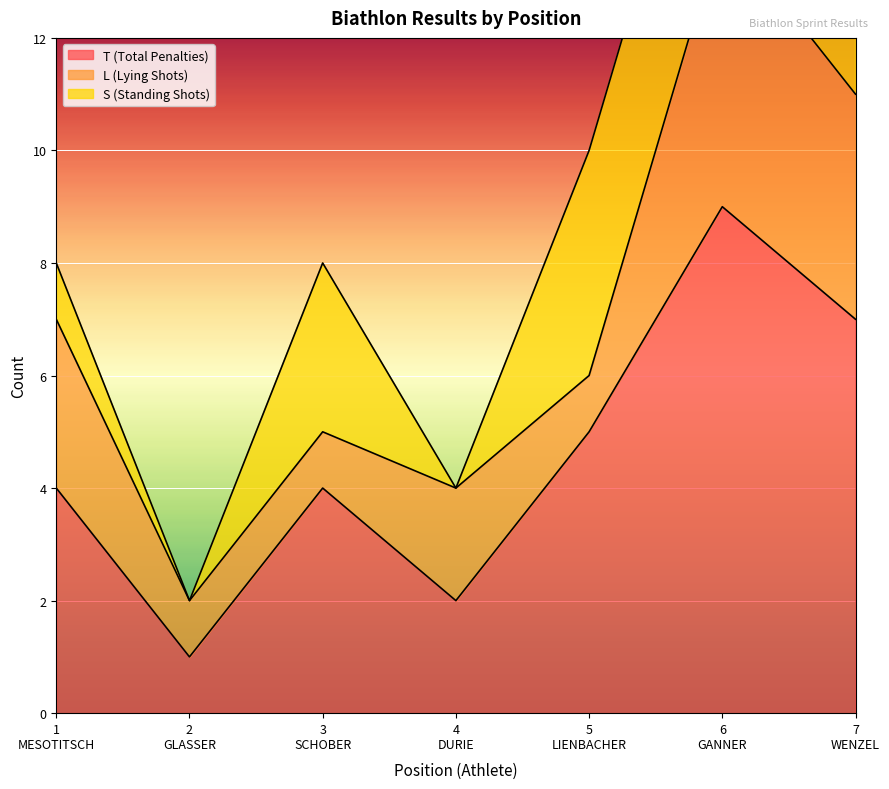

What is the total value across all series at 5
LIENBACHER?

10